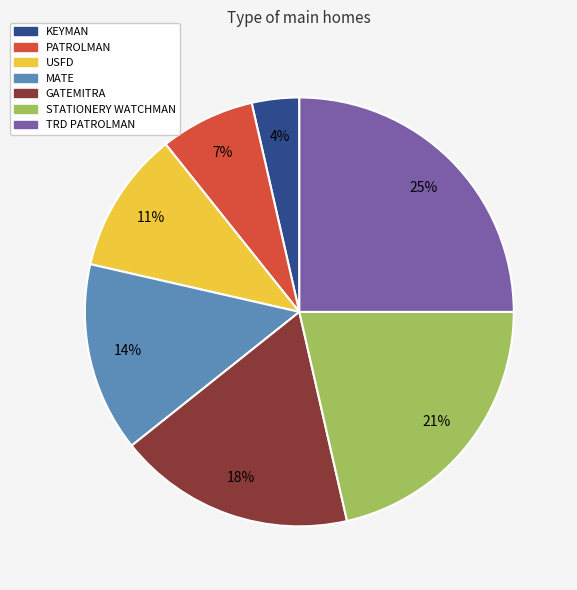

True or false: GATEMITRA accounts for 24% of the total.

False